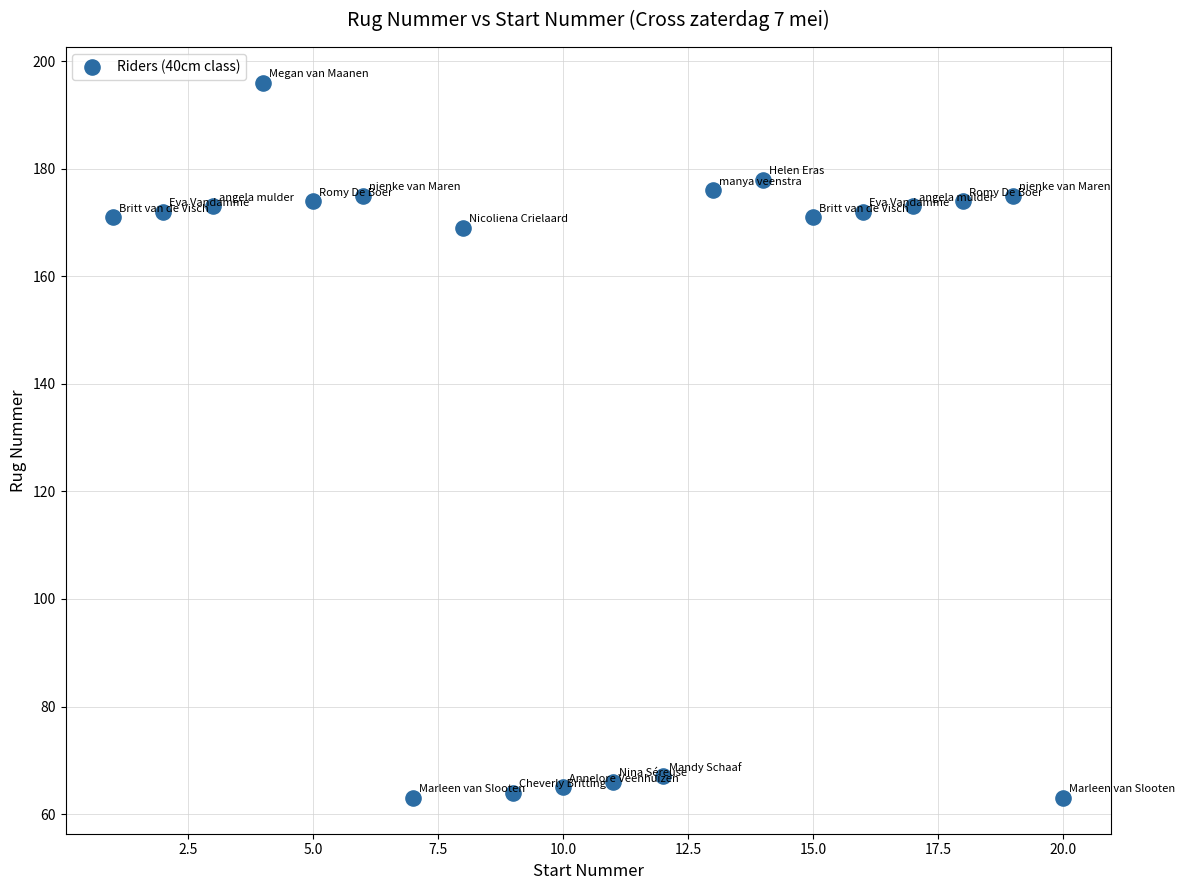

What Y value in the scatter plot is closest to 129?

169